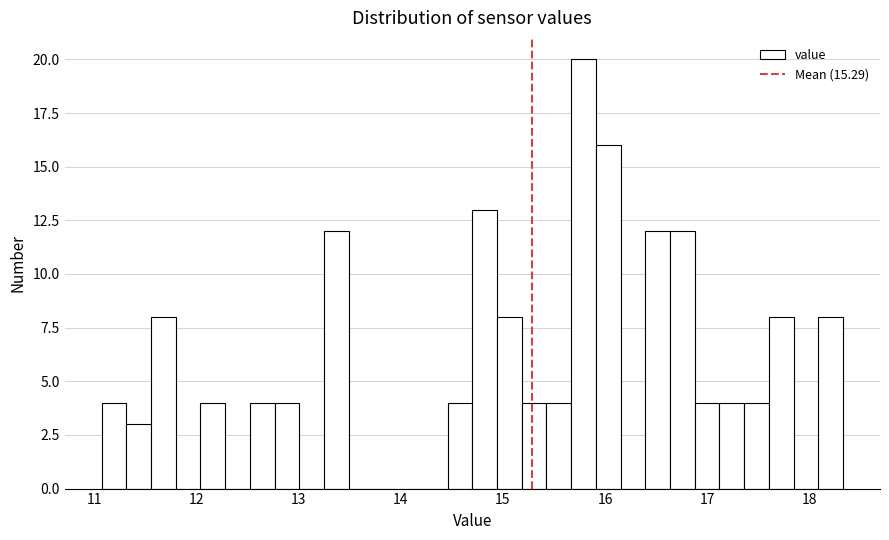

Read against the x-axis, roughly where is the centre of the tallest bar?

15.8